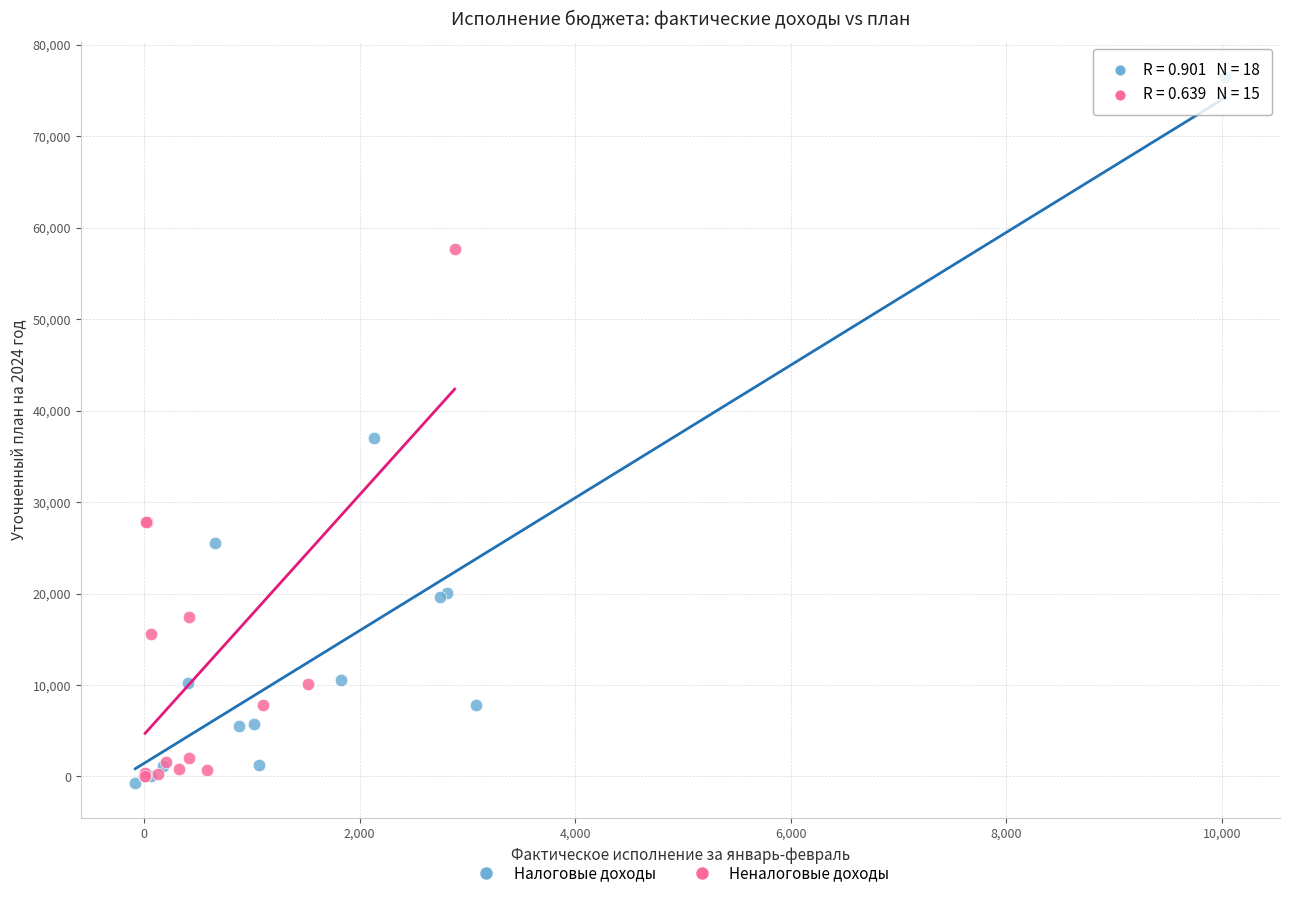

Which series contains the highest Y value?

Налоговые доходы